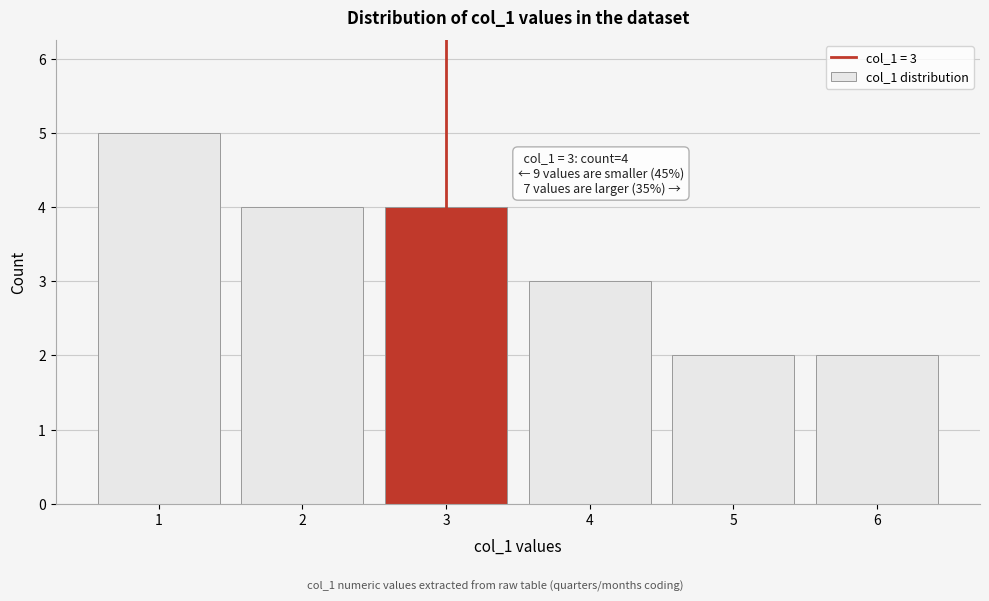

Reading right to left, what are all the values shown in this chart?

2	2	3	4	4	5